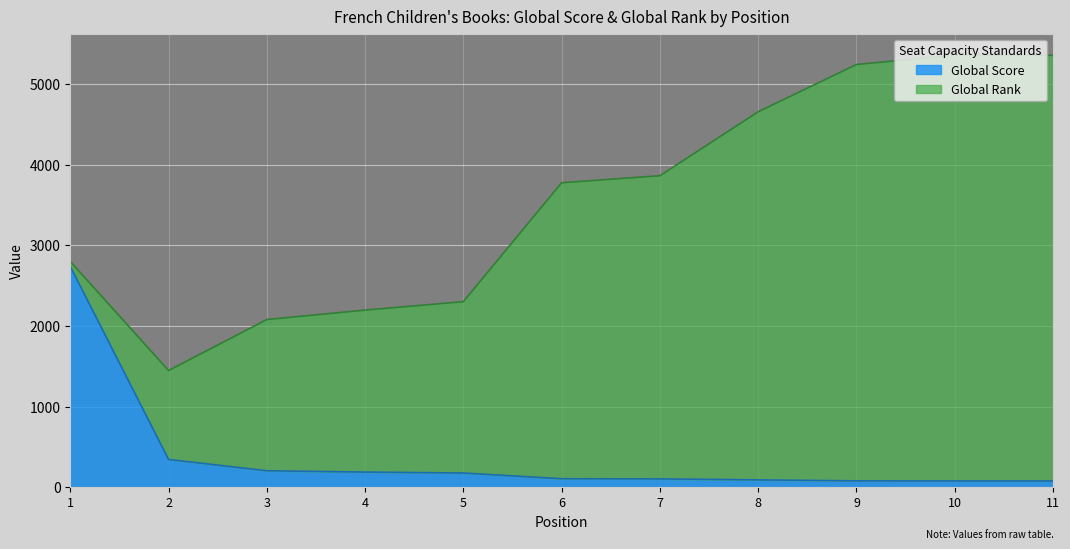

At which category does the chart reach its minimum across all series?

10